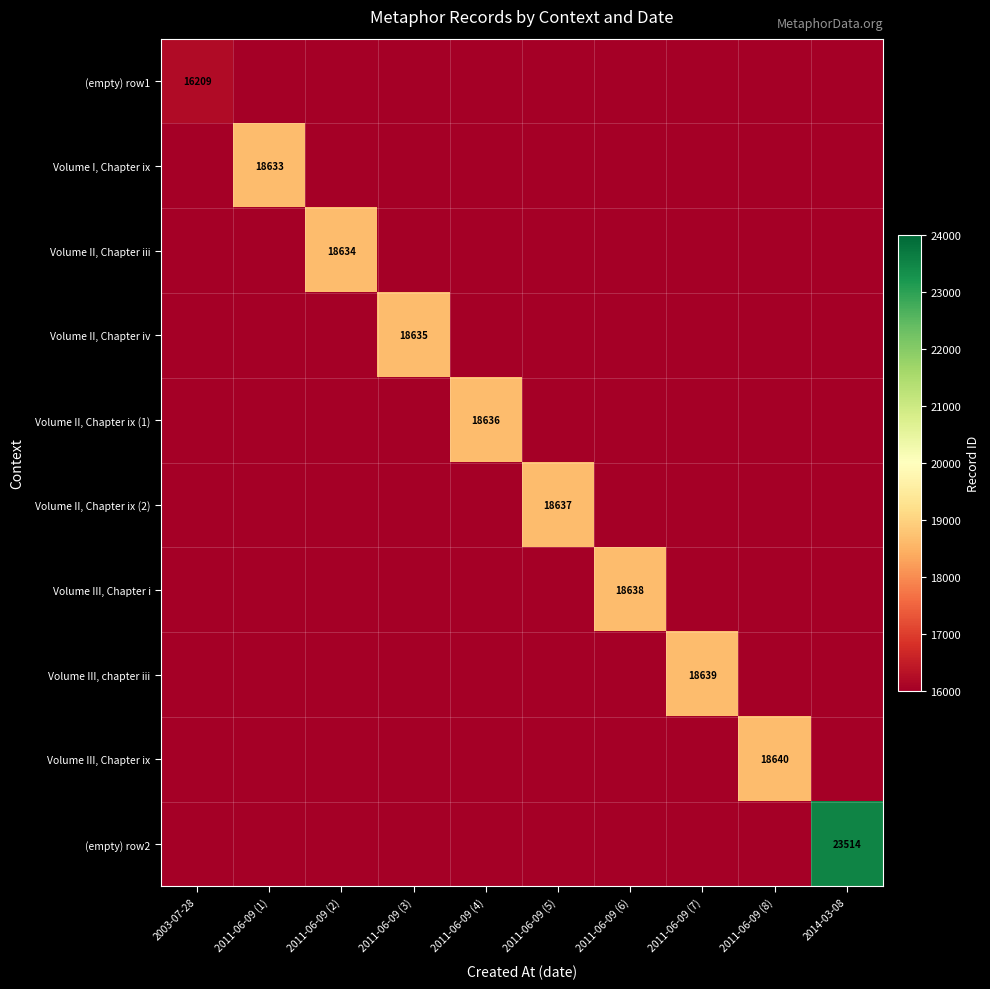

What is the difference between the highest and lowest values at 2003-07-28?

16209